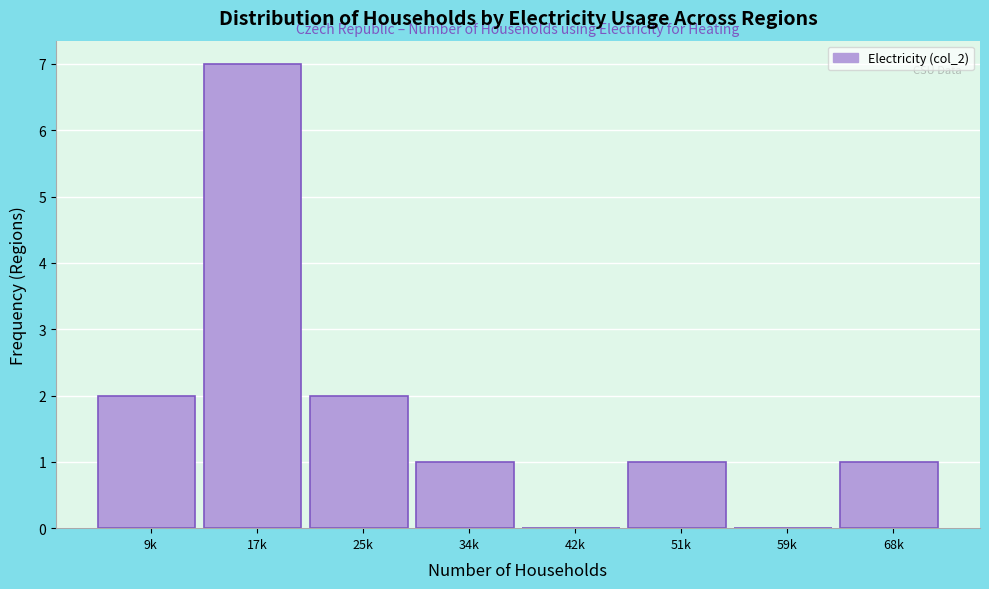

Reading right to left, extract all data points from this chart.

68k=1	59k=0	51k=1	42k=0	34k=1	25k=2	17k=7	9k=2